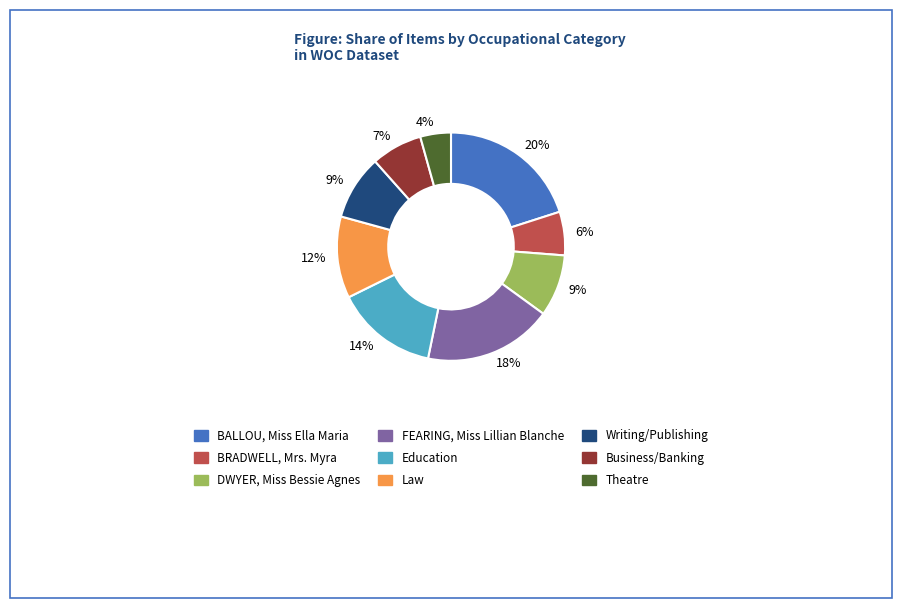

To the nearest percent, what is the difference between the largest and smallest slice percentages?

16%